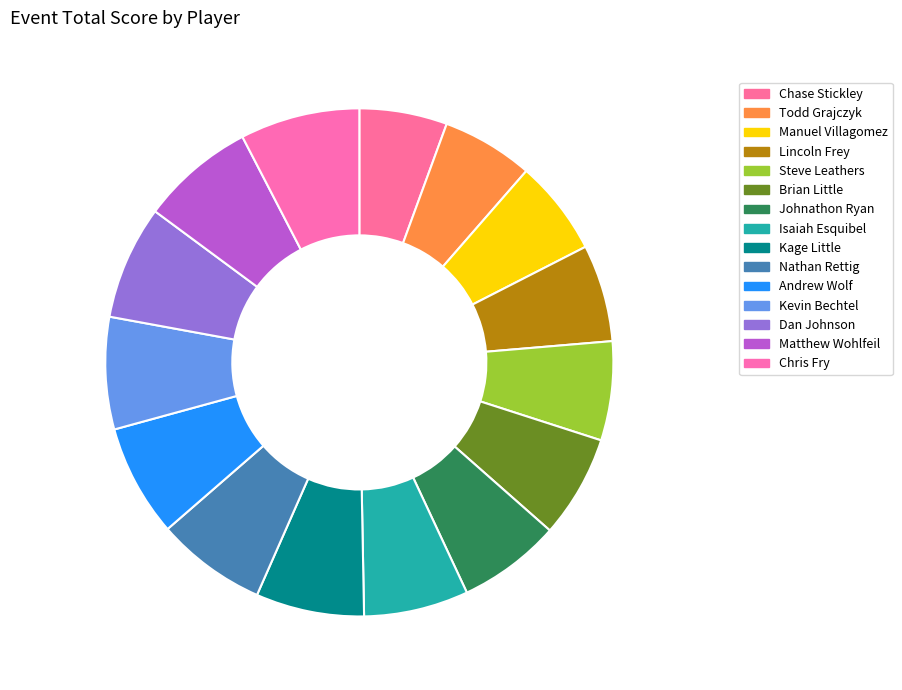

Does Andrew Wolf represent more than half of the total?

No